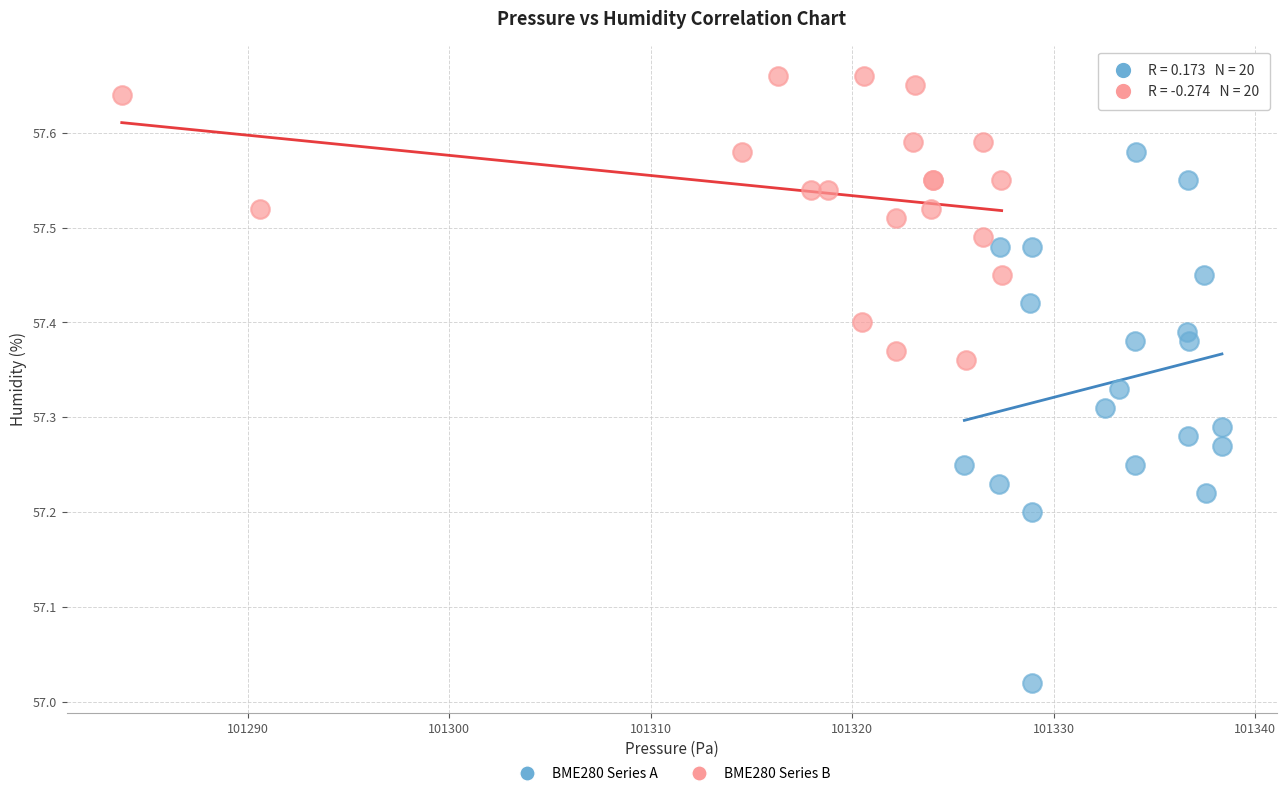

Which series has the largest Y range (max minus min)?

BME280 Series A